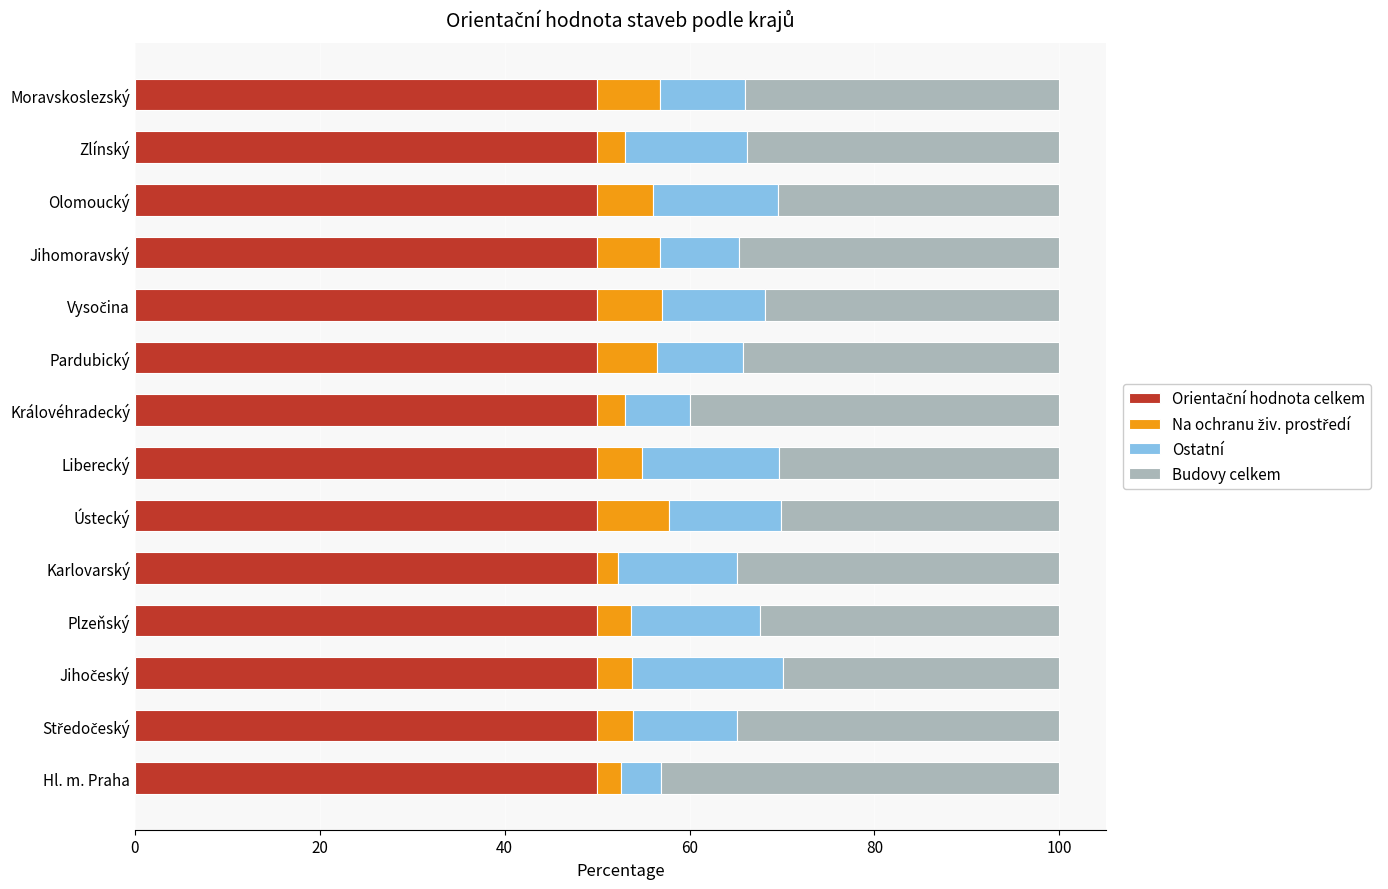

What is the total value across all series at Karlovarský?

100.0